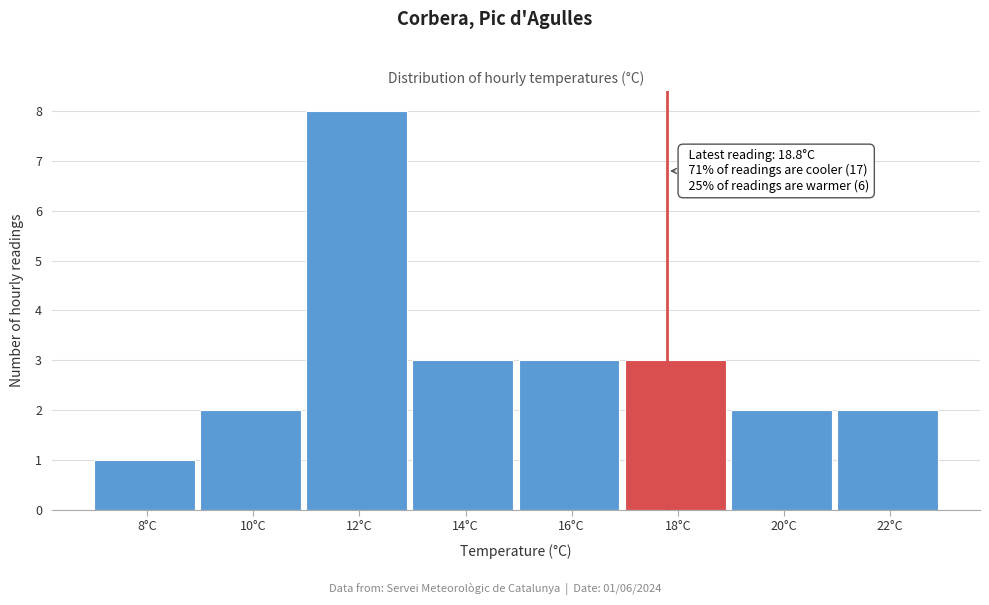

Reading left to right, transcribe all the data shown in this chart.

1	2	8	3	3	3	2	2